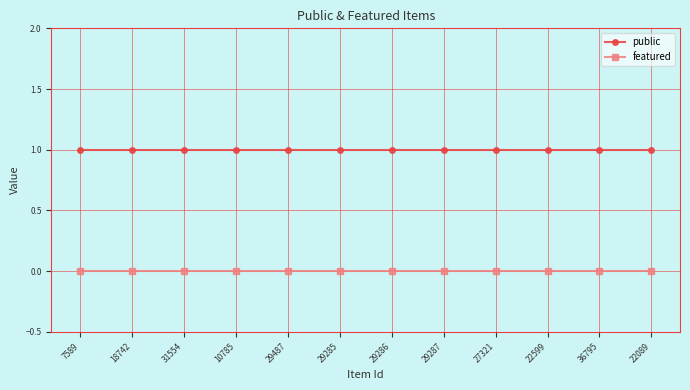

Reading left to right, list all the values displayed in this chart.

public: 7589=1	18742=1	31554=1	10785=1	29487=1	29285=1	29286=1	29287=1	27321=1	22599=1	36795=1	22089=1
featured: 7589=0	18742=0	31554=0	10785=0	29487=0	29285=0	29286=0	29287=0	27321=0	22599=0	36795=0	22089=0